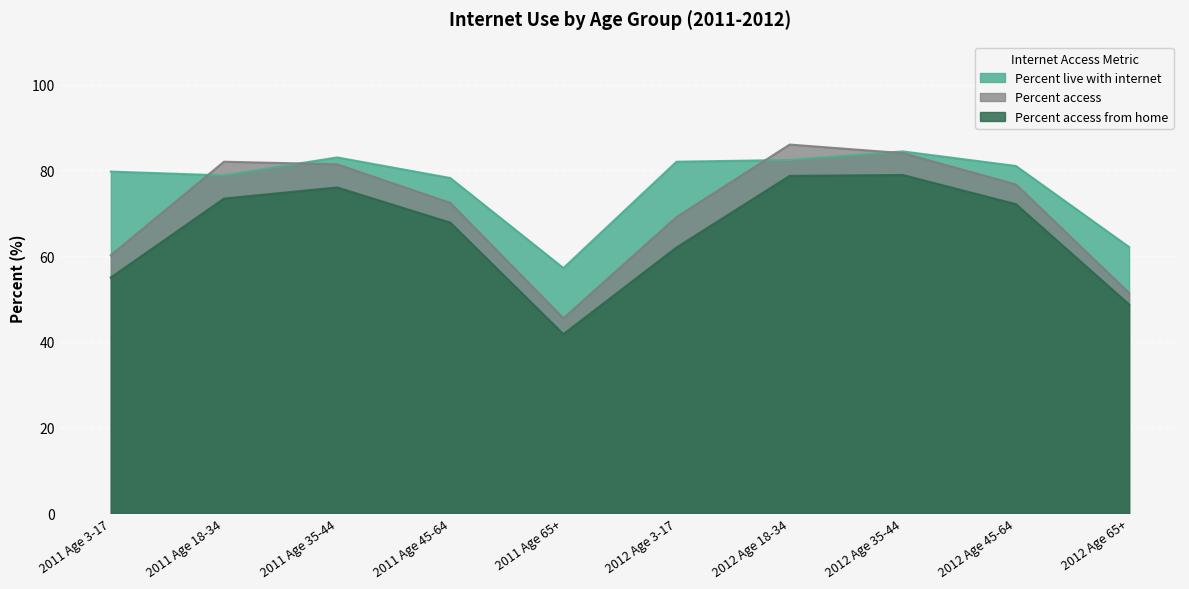

How many interior local peaks does the Percent access series have?

2